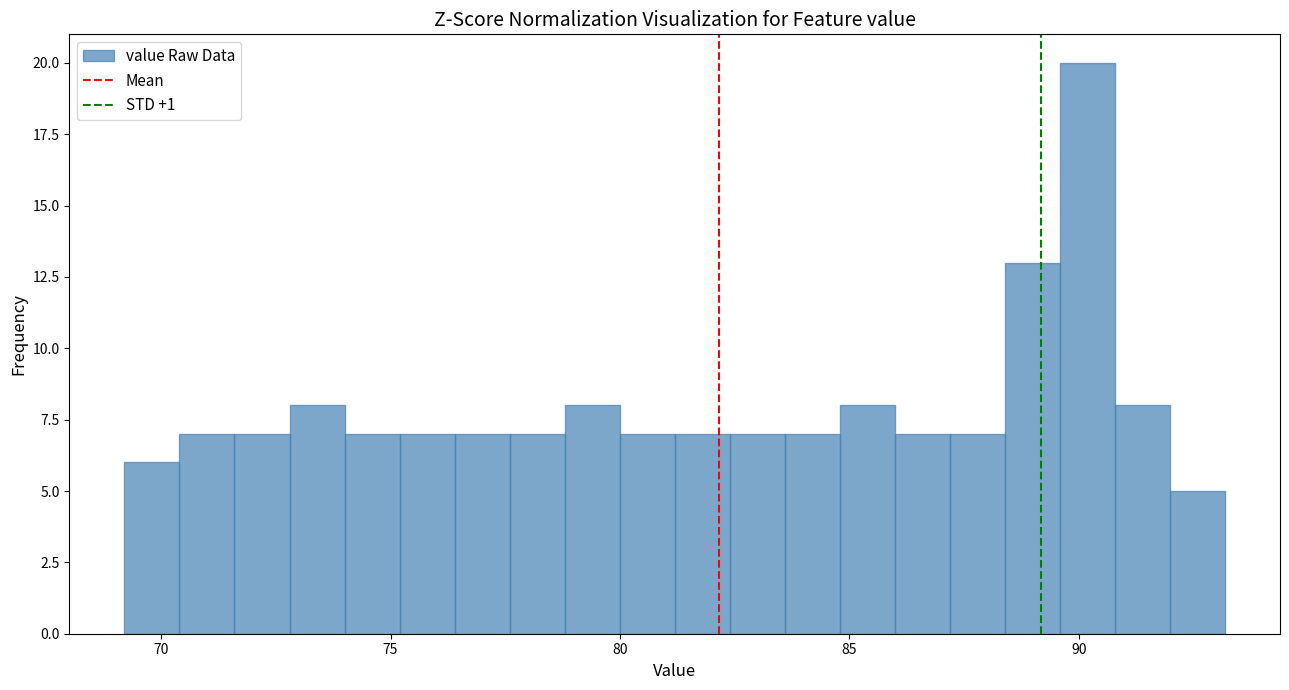

Around what value on the x-axis is the tallest bar? Give the approximate position of its centre, as read against the axis.

90.0